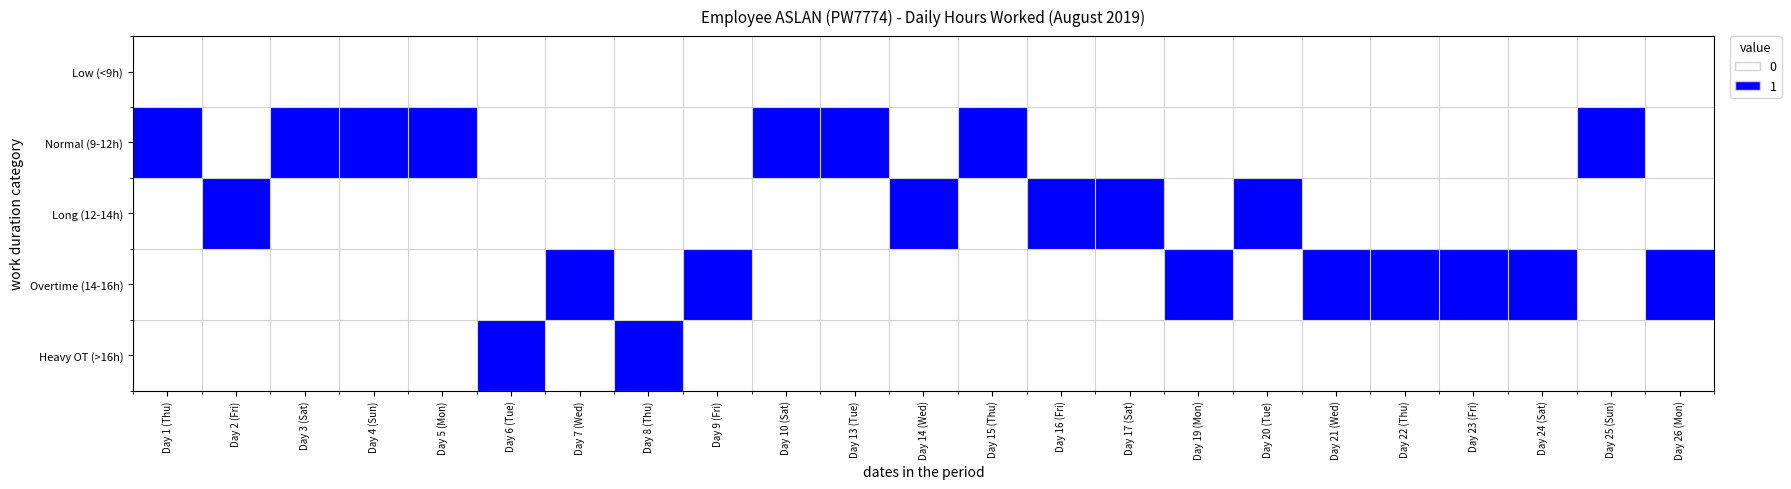

Rank the series at Day 22 (Thu) from highest to lowest value.

Overtime (14-16h), Low (<9h), Normal (9-12h), Long (12-14h), Heavy OT (>16h)